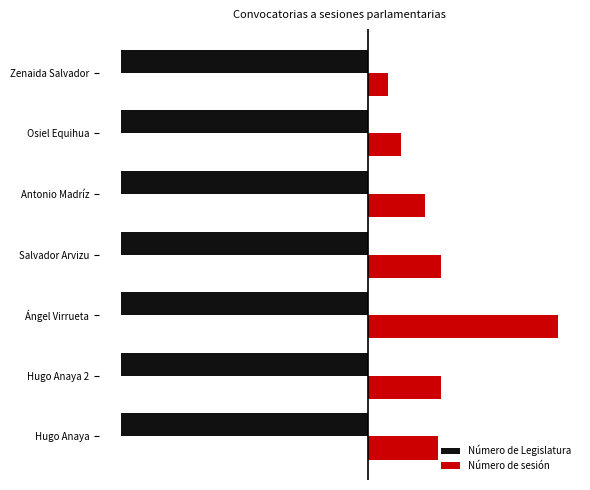

What is the minimum value shown in the chart?

0.4